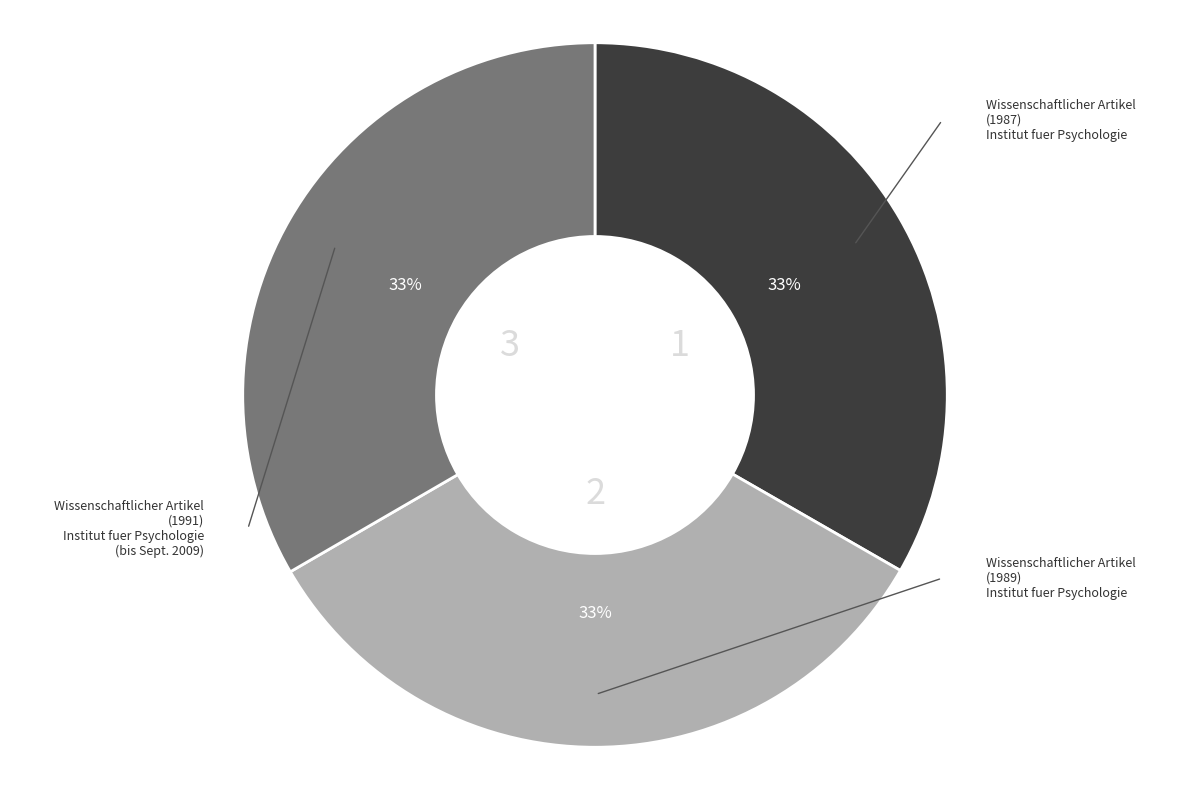

Is there any slice that represents more than half of the pie?

No